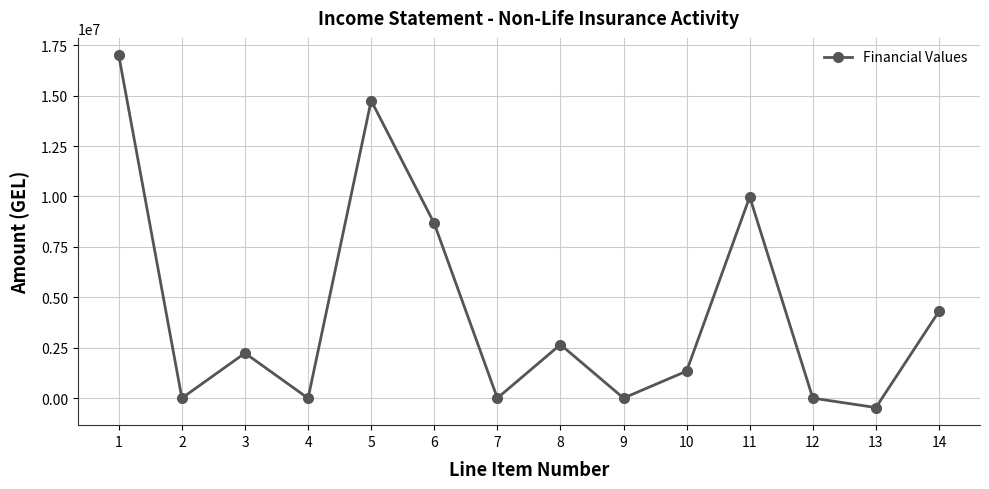

What is the difference between the maximum and minimum values?

17457516.0